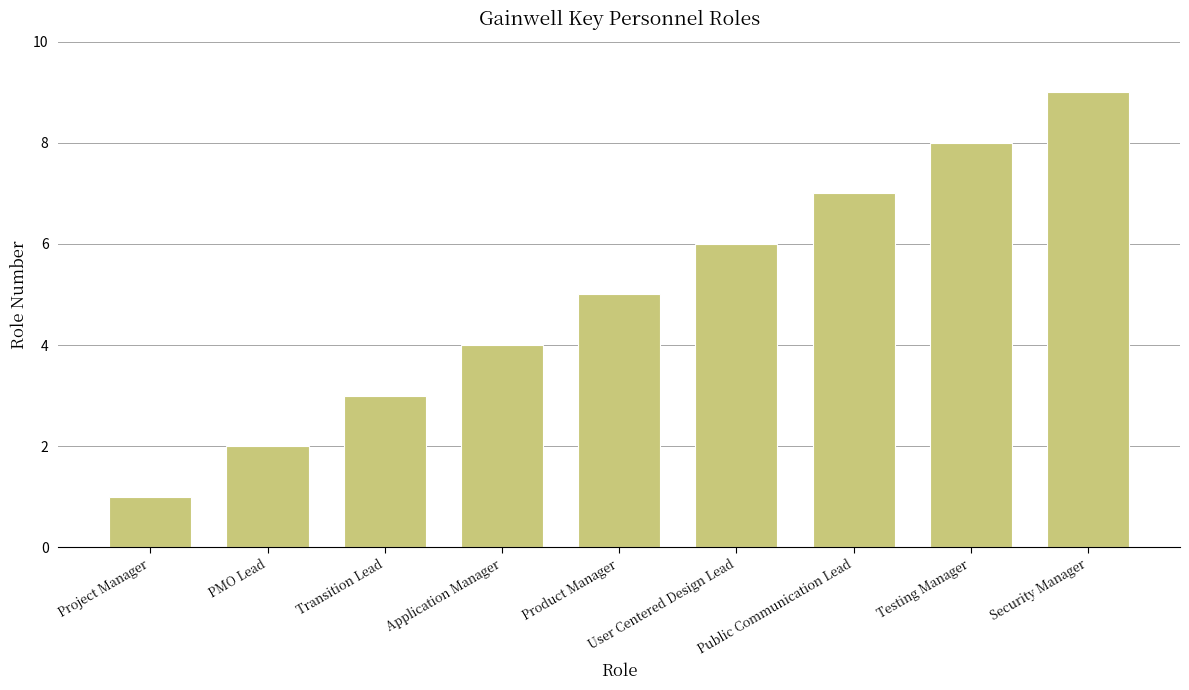

What is the label of the 5th bar from the left?

Product Manager